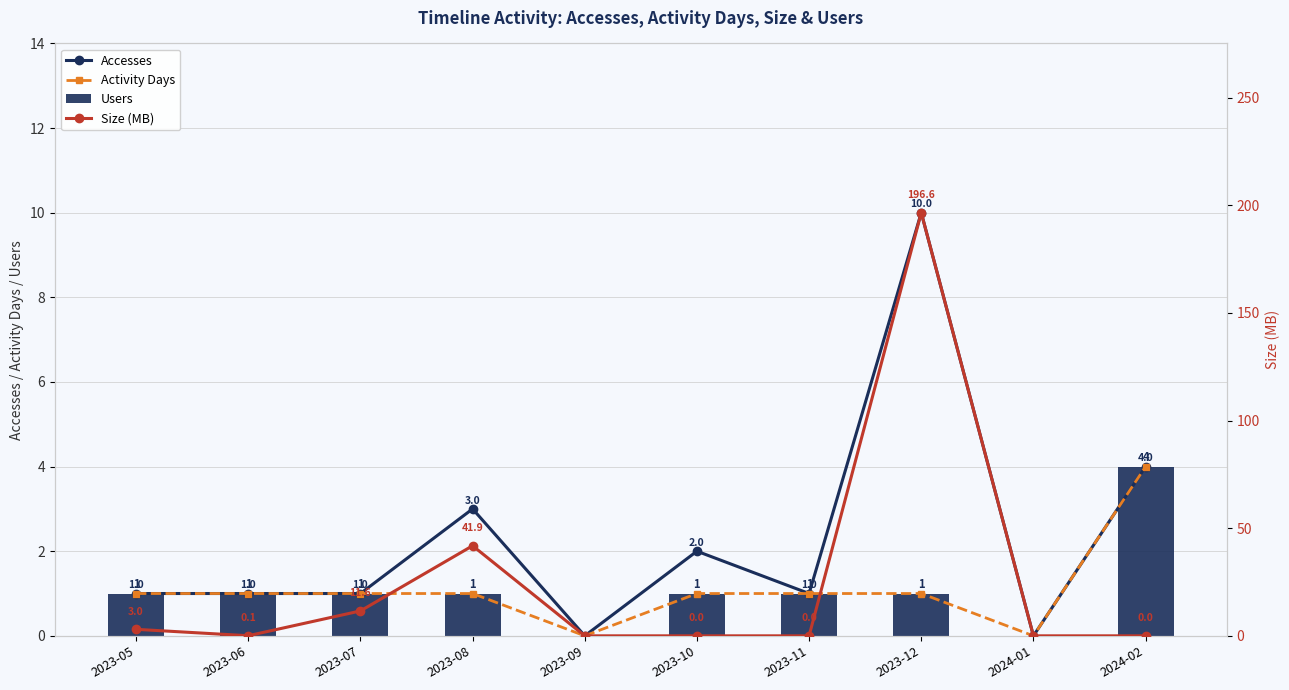

Does the chart contain stacked bars?

No